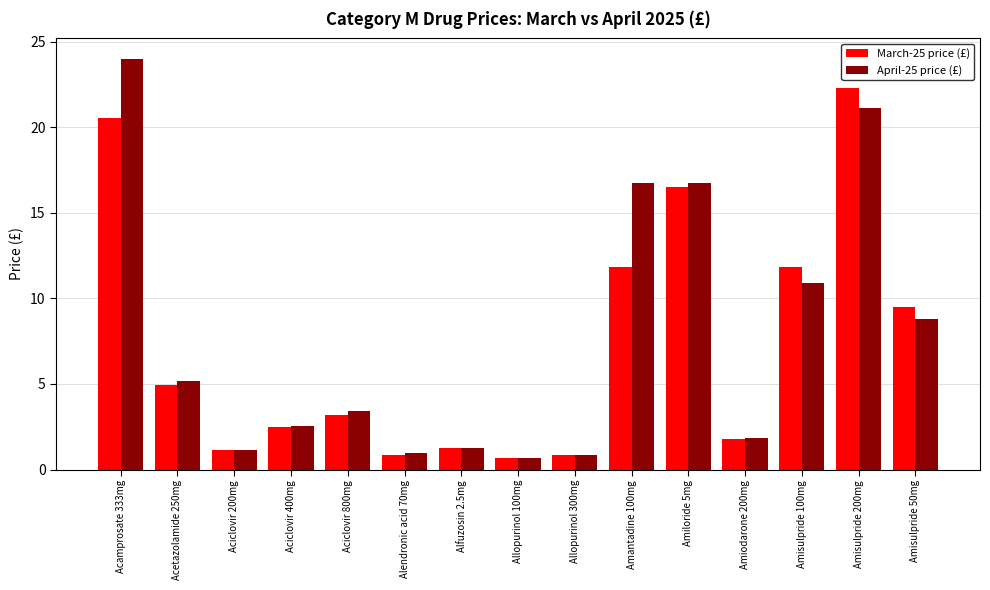

What position from the right is Amisulpride 200mg?

2